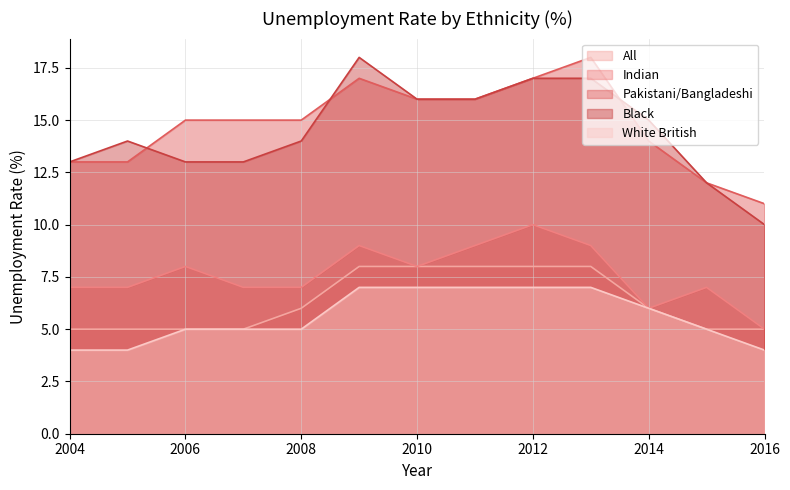

True or false: Black has more than 0 interior local peaks.

True